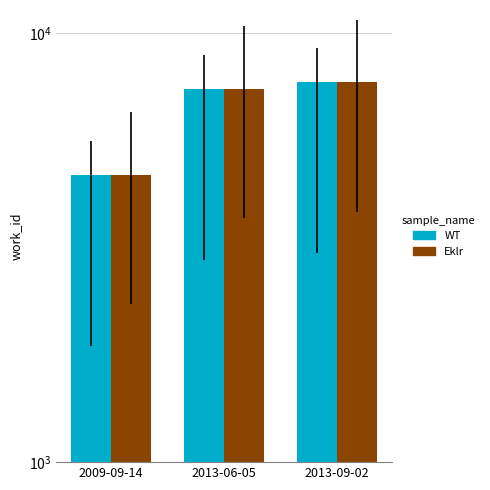

At which label does WT first exceed 7400?

2013-09-02